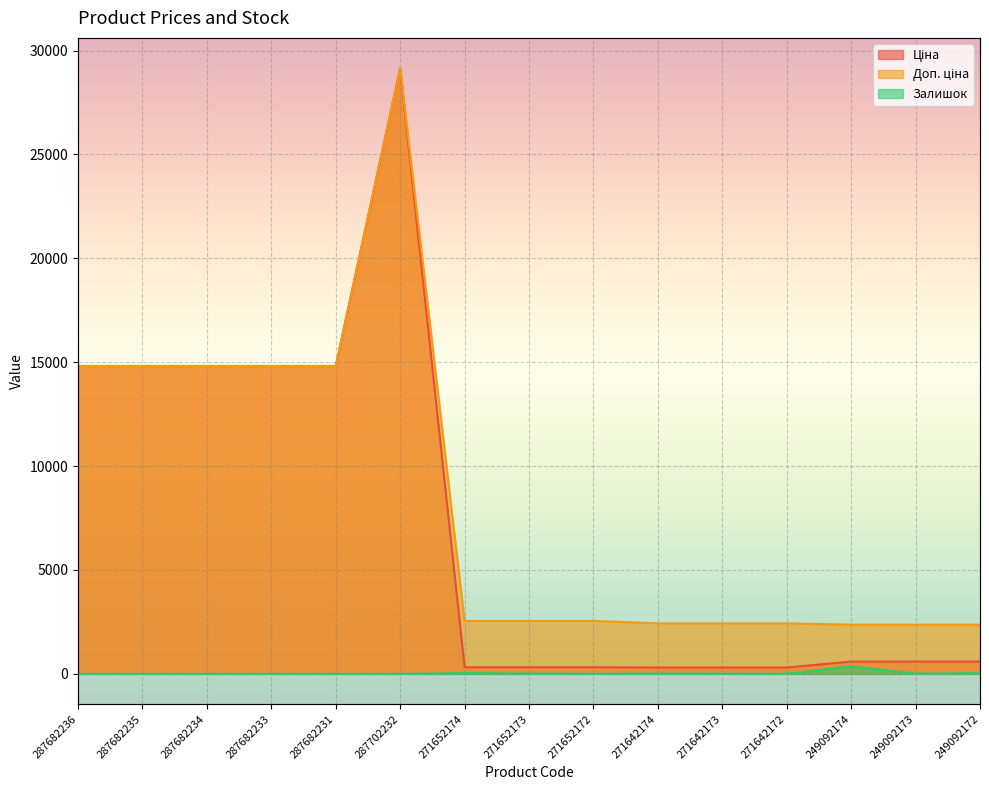

Where is the first local maximum for Ціна?

287702232